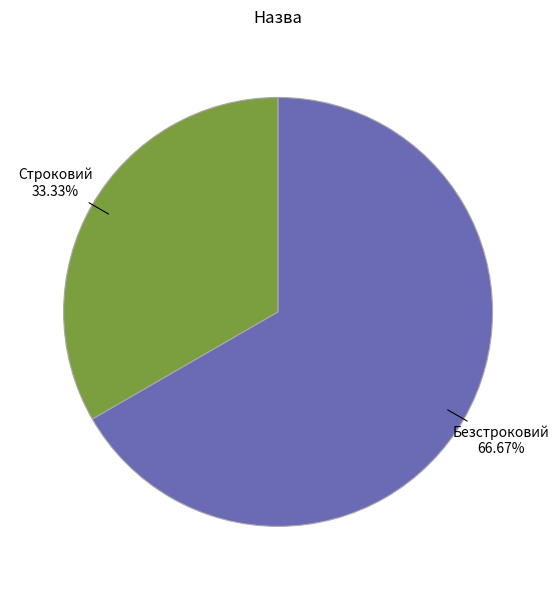

Is it true that Безстроковий is 60% of the pie?

False